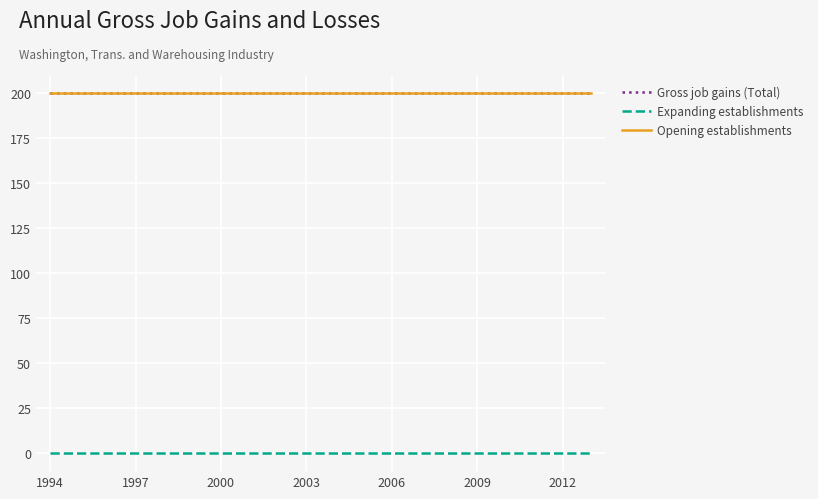

Is this an area chart (filled region under the line)?

No